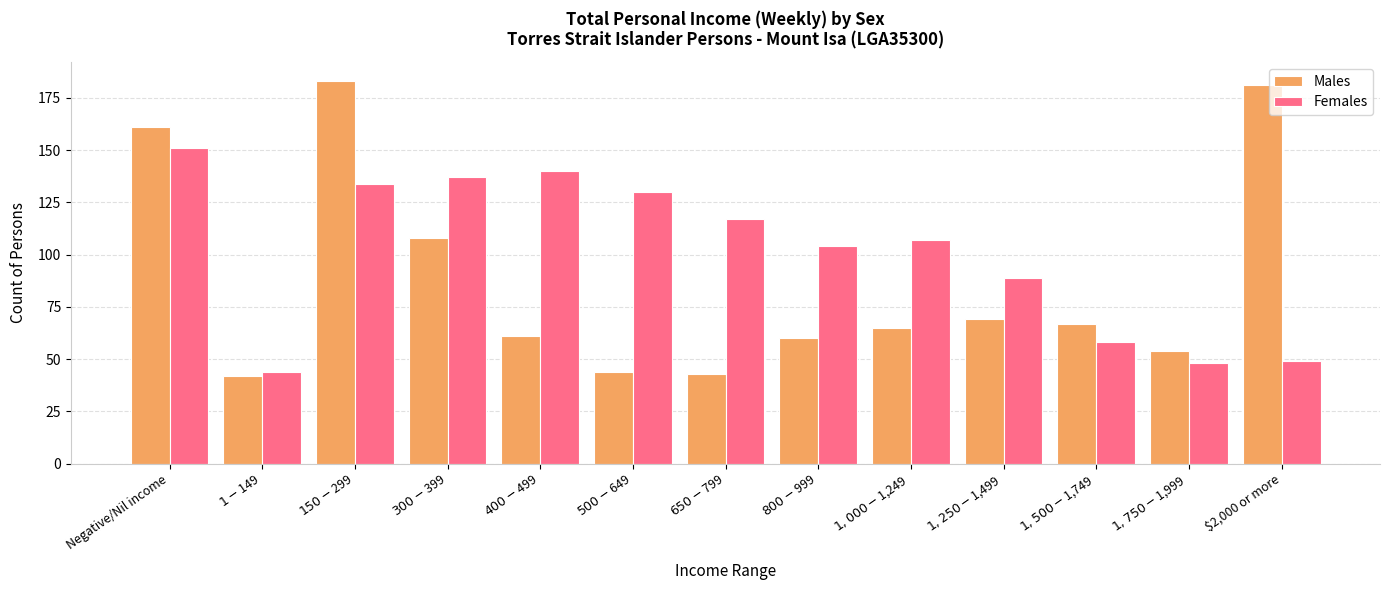

Where is Males nearest to the value 112?

$300-$399